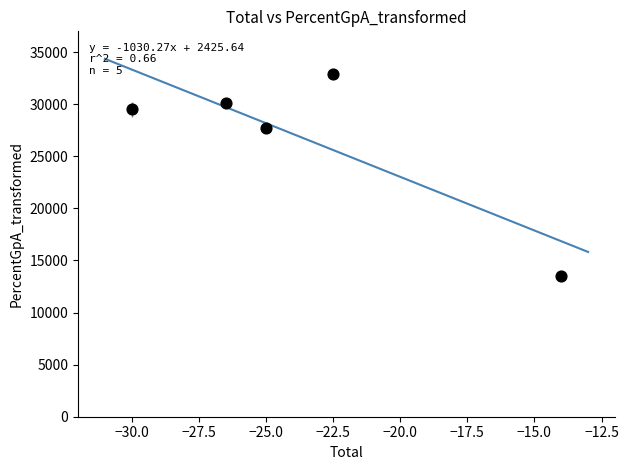

What is the range of Y values (max minus min)?

19400